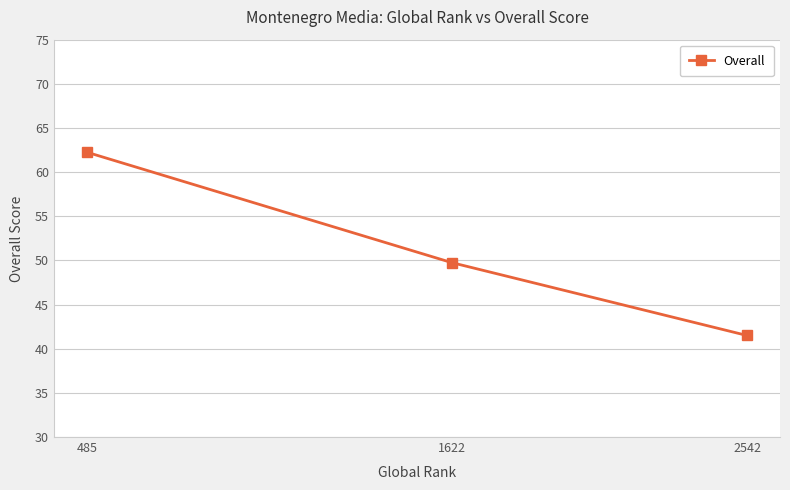

What is the difference between the maximum and second lowest values?

12.5